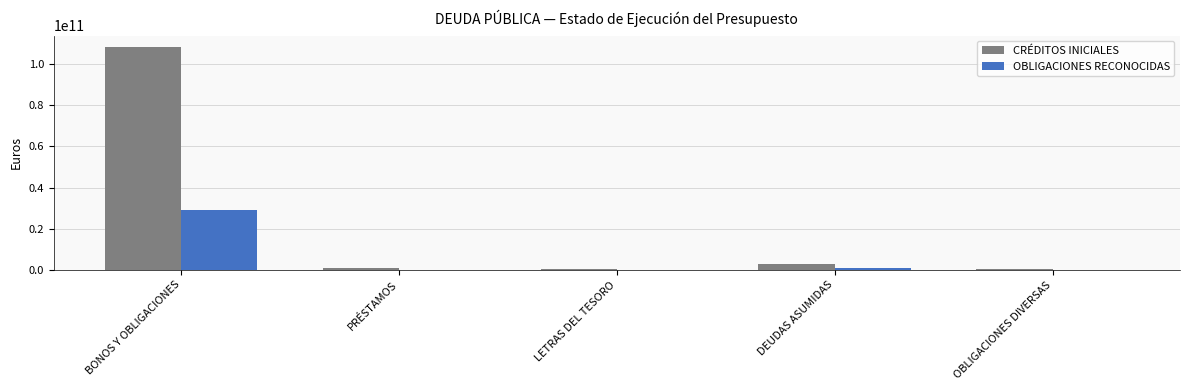

At which category is the sum across all series the highest?

BONOS Y OBLIGACIONES